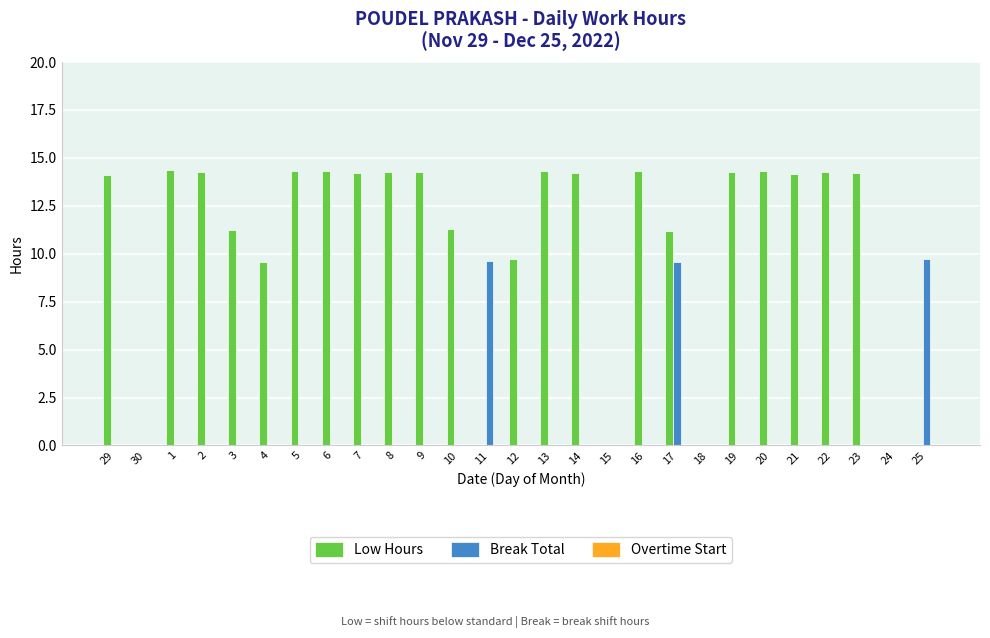

What is the average value of the Break Total series?

1.1